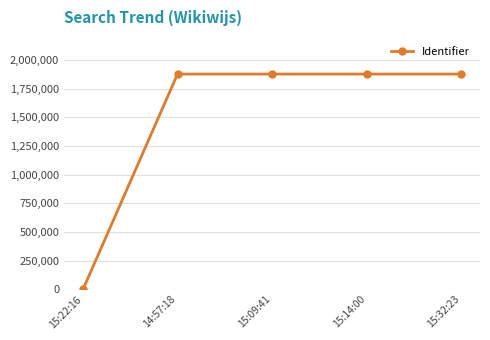

Where is the data nearest to the value 938273?

14:57:18